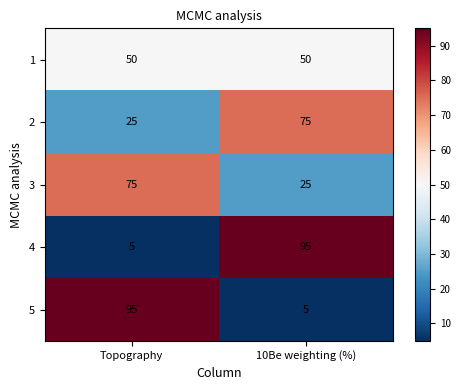

What is the difference between the highest and lowest values at 10Be weighting (%)?

90